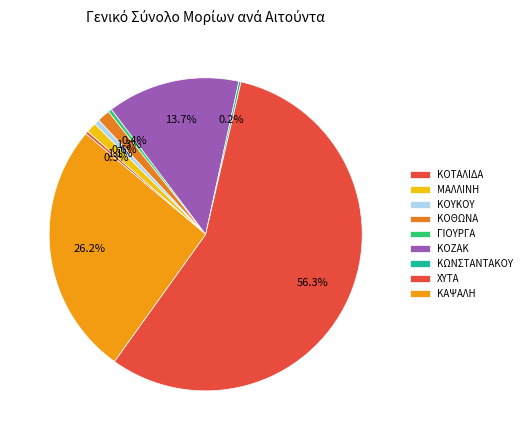

Is it true that ΜΑΛΛΙΝΗ is 11% of the pie?

False